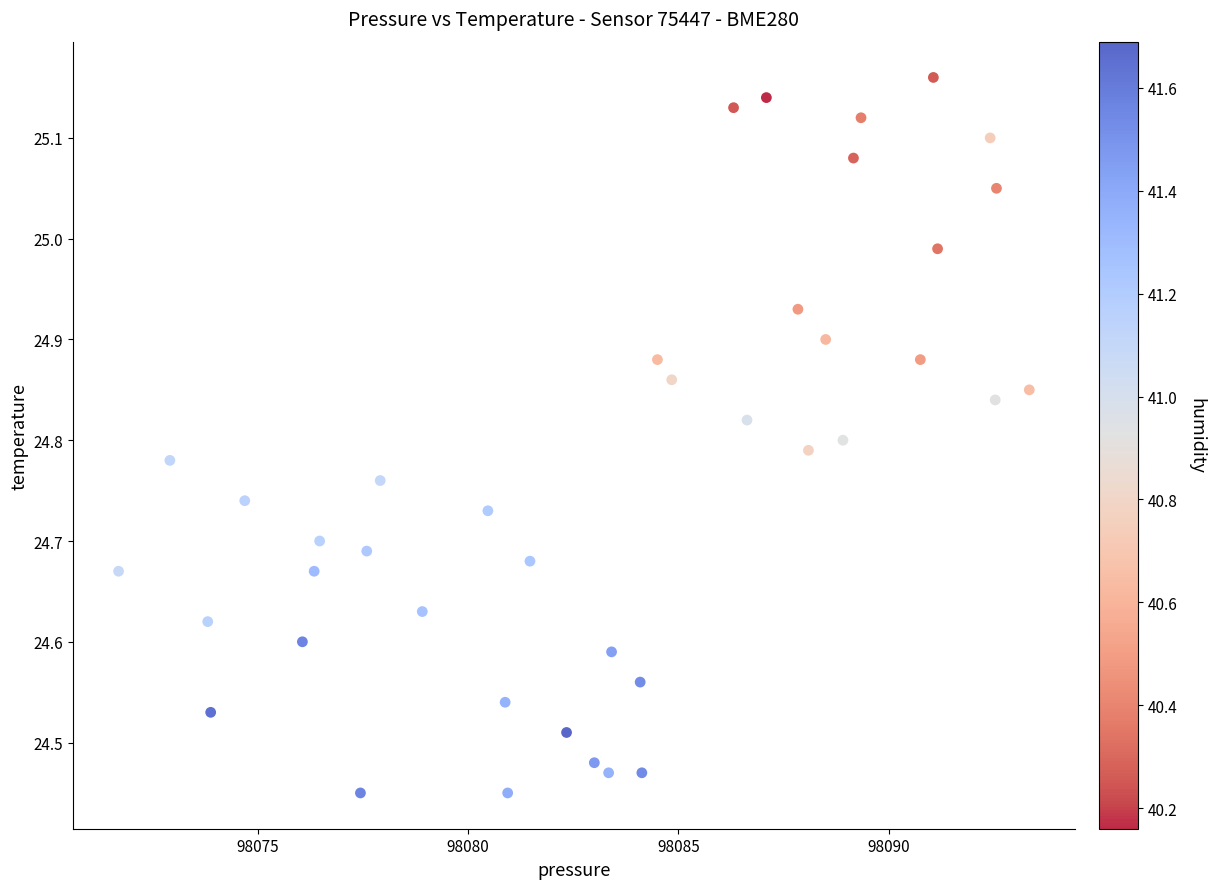

What is the range of X values (max minus min)?

21.6